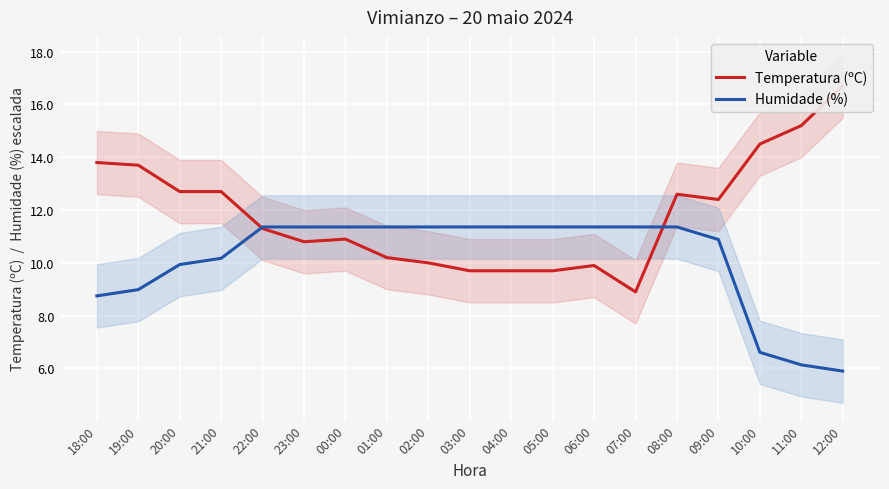

Reading left to right, list all the values displayed in this chart.

Temperatura (ºC): 18:00=13.8	19:00=13.7	20:00=12.7	21:00=12.7	22:00=11.3	23:00=10.8	00:00=10.9	01:00=10.2	02:00=10.0	03:00=9.7	04:00=9.7	05:00=9.7	06:00=9.9	07:00=8.9	08:00=12.6	09:00=12.4	10:00=14.5	11:00=15.2	12:00=16.7
Humidade (%): 18:00=8.7	19:00=9.0	20:00=9.9	21:00=10.2	22:00=11.4	23:00=11.4	00:00=11.4	01:00=11.4	02:00=11.4	03:00=11.4	04:00=11.4	05:00=11.4	06:00=11.4	07:00=11.4	08:00=11.4	09:00=10.9	10:00=6.6	11:00=6.1	12:00=5.9